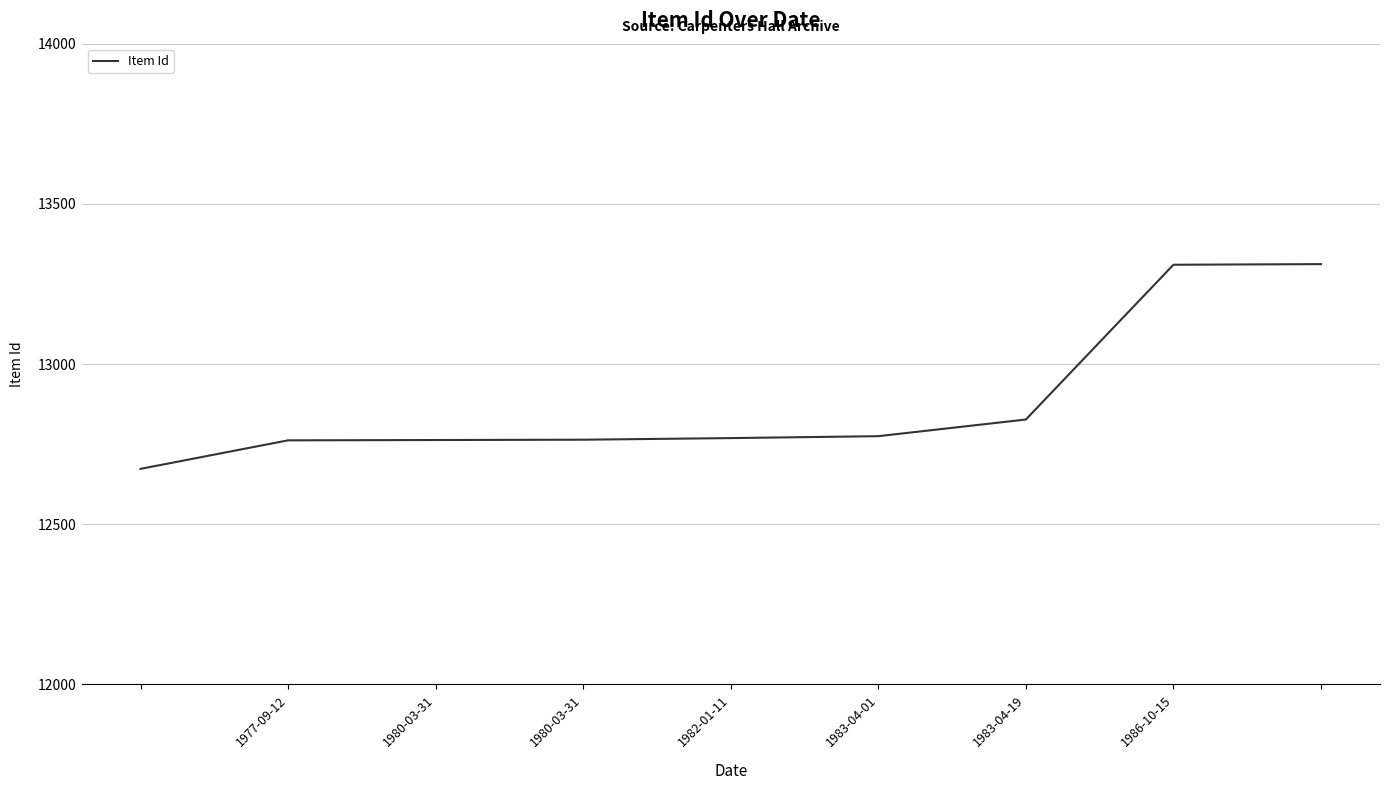

What is the difference between the maximum and minimum values?

639